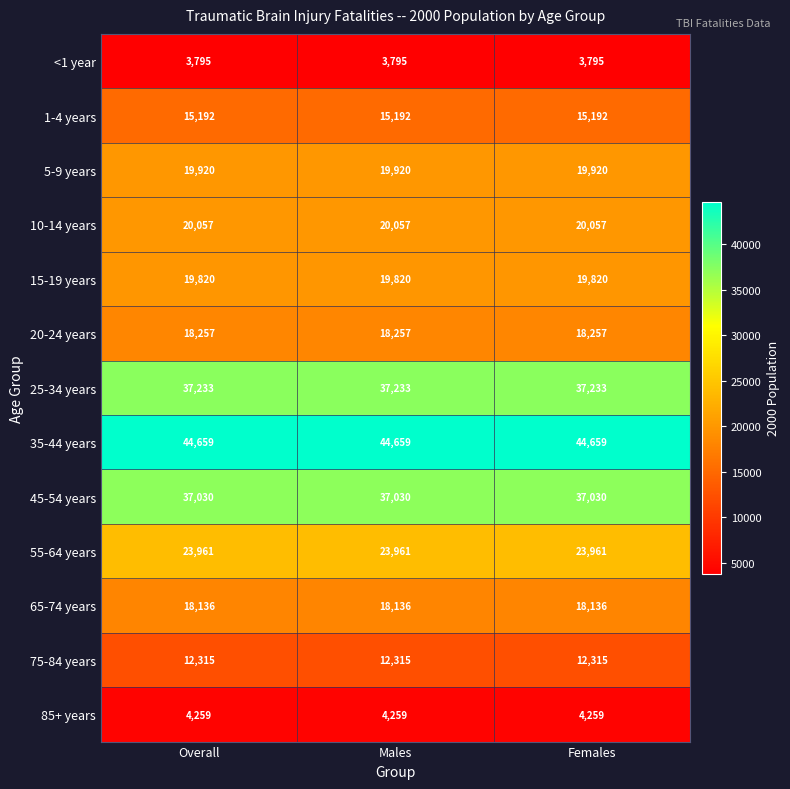

At how many categories does at least one series exceed 41333?

3